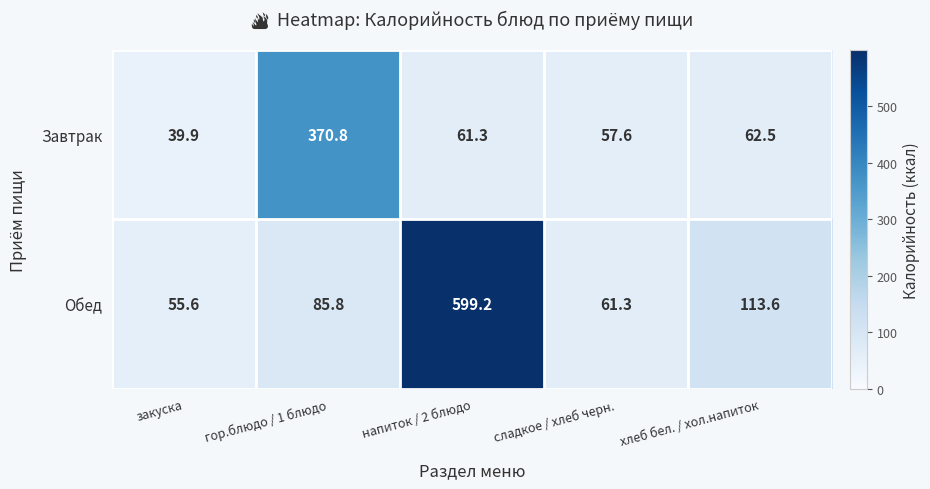

List the labels in order of Завтрак value, smallest first.

закуска, сладкое / хлеб черн., напиток / 2 блюдо, хлеб бел. / хол.напиток, гор.блюдо / 1 блюдо